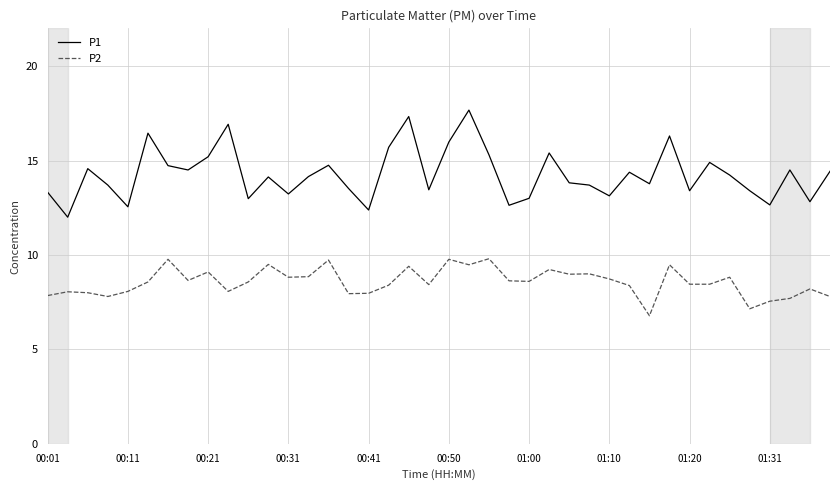

True or false: P2 and P1 intersect in this chart.

False